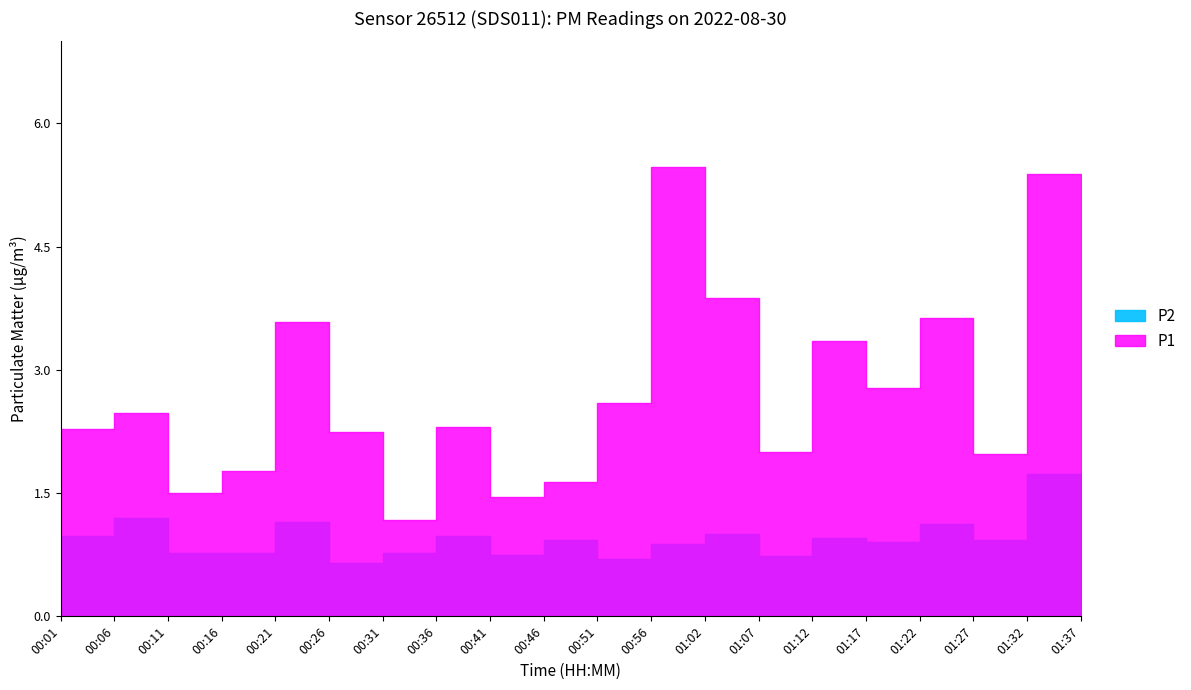

How many lines are shown in the chart?

2